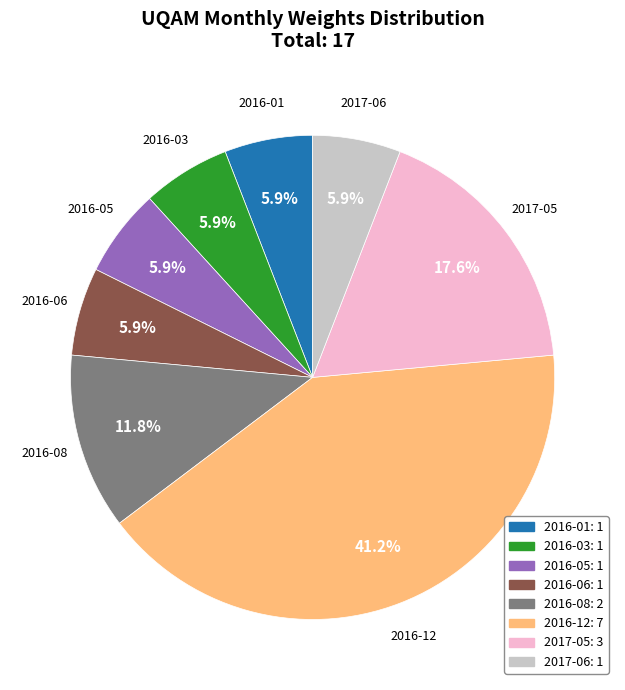

Is there any slice that represents more than half of the pie?

No